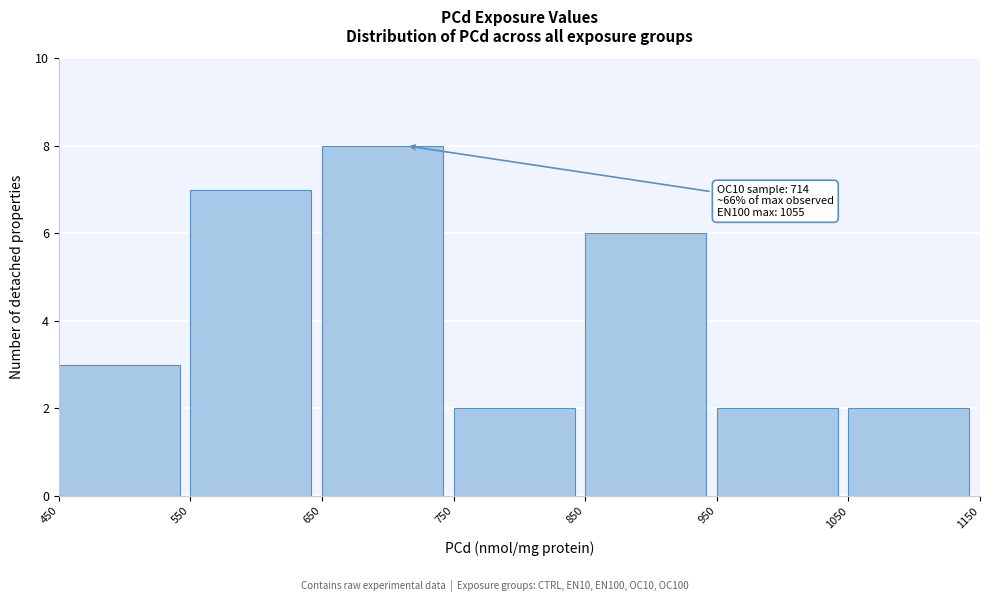

Which range on the x-axis has the tallest bar?

650 to 750